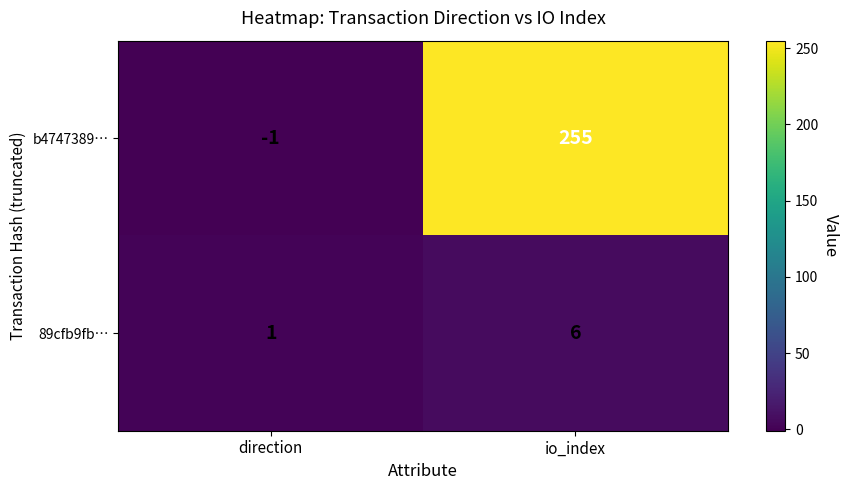

What is the difference between the 89cfb9fb… values at io_index and direction?

5